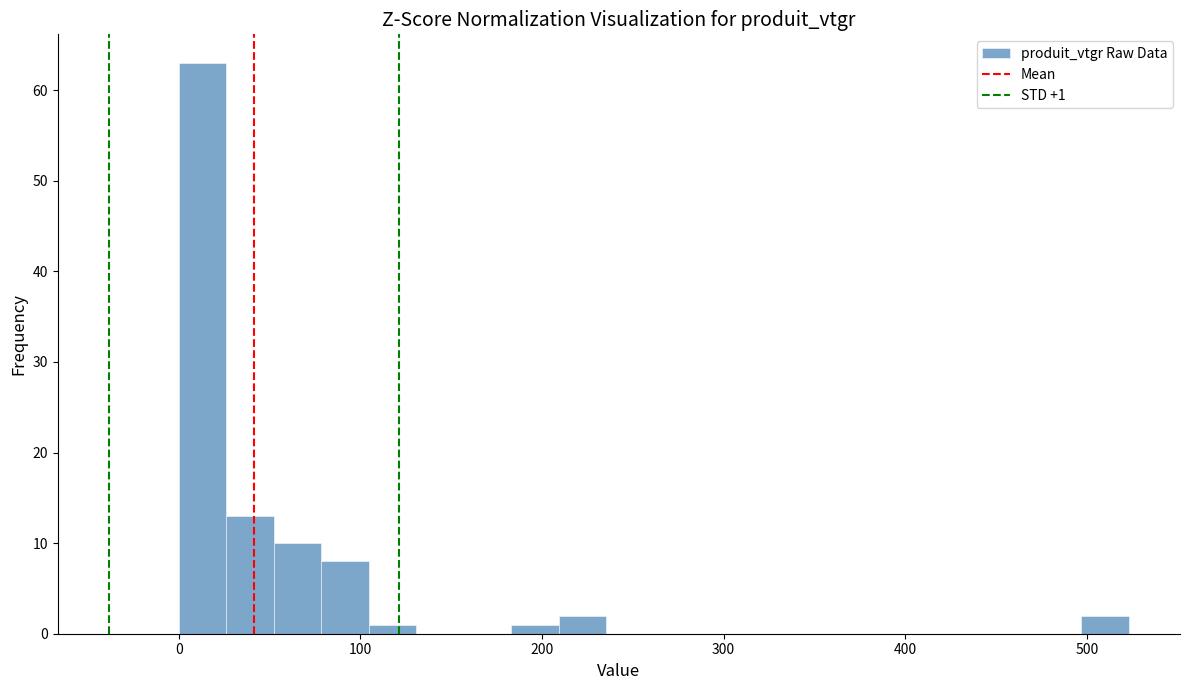

Around what value on the x-axis is the tallest bar? Give the approximate position of its centre, as read against the axis.

10